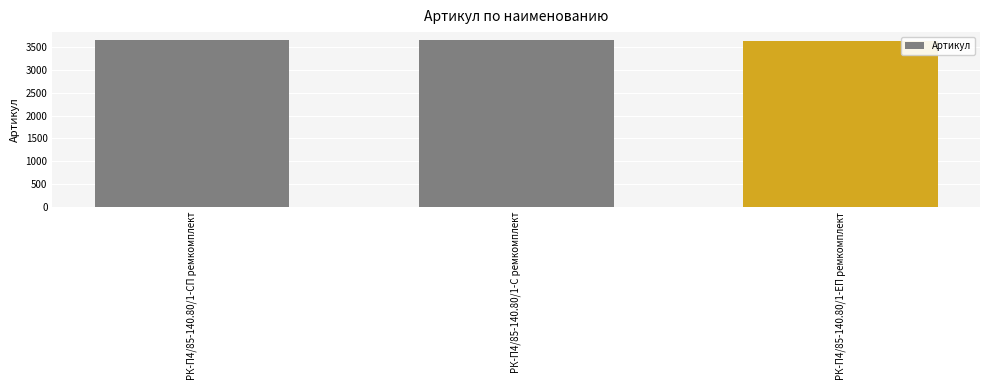

What is the average value?

3648